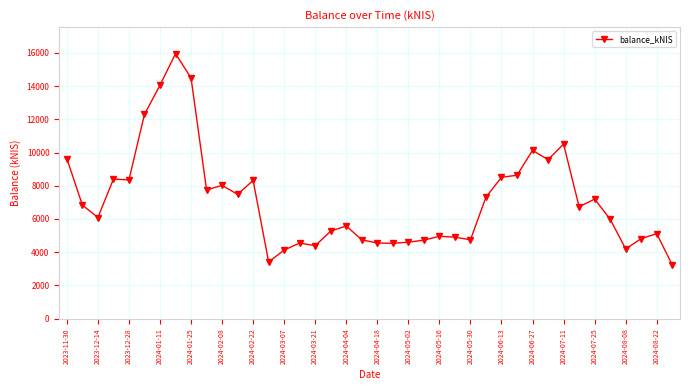

True or false: there are more than 2 points higher than both neighbors.

True